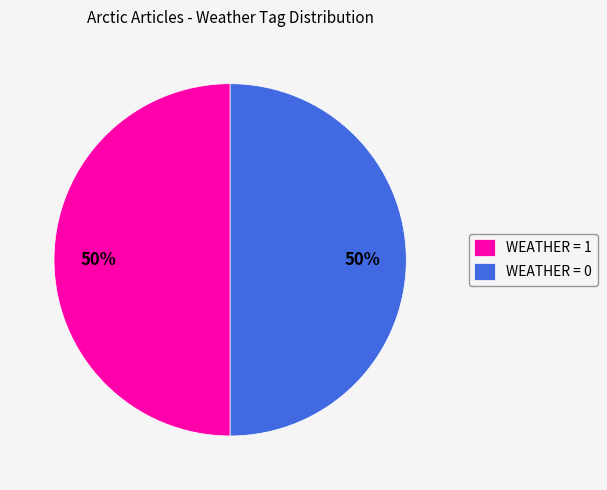

Is the sum of WEATHER = 1 and WEATHER = 0 greater than half?

Yes